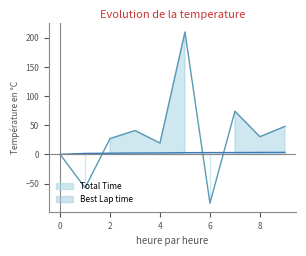

How many interior local valleys does the Total Time series have?

4